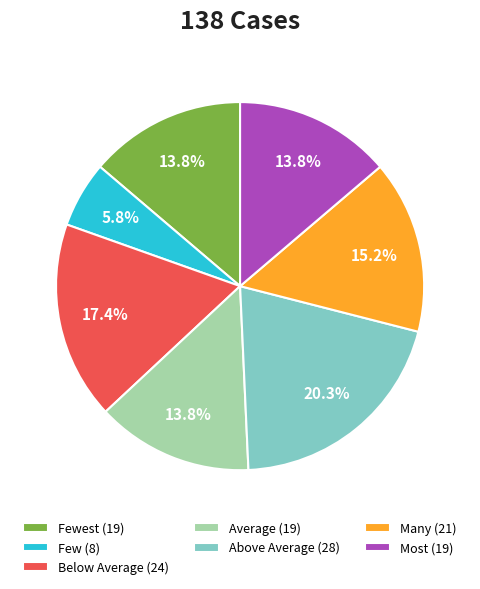

Is Above Average (28) the majority of the pie?

No